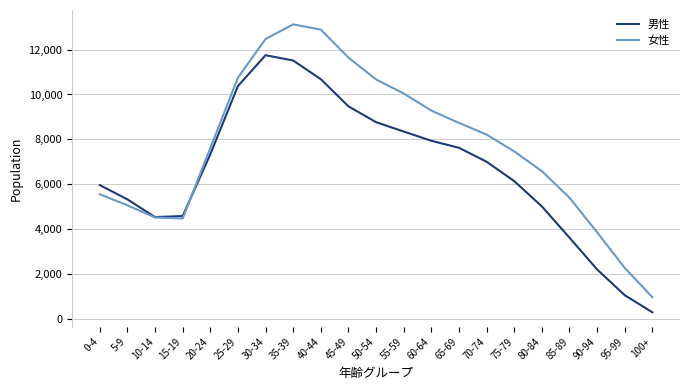

How many distinct data groups are displayed?

2